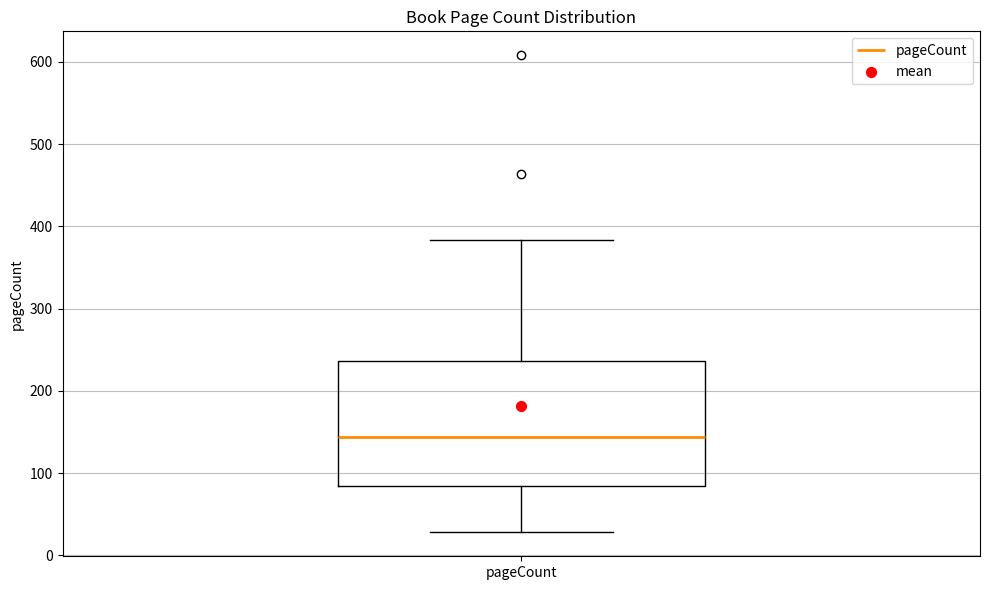

Where does the median line of the box for pageCount sit on the y-axis? The values are not printed on the chart, so give them approximately, as read against the axis.

140